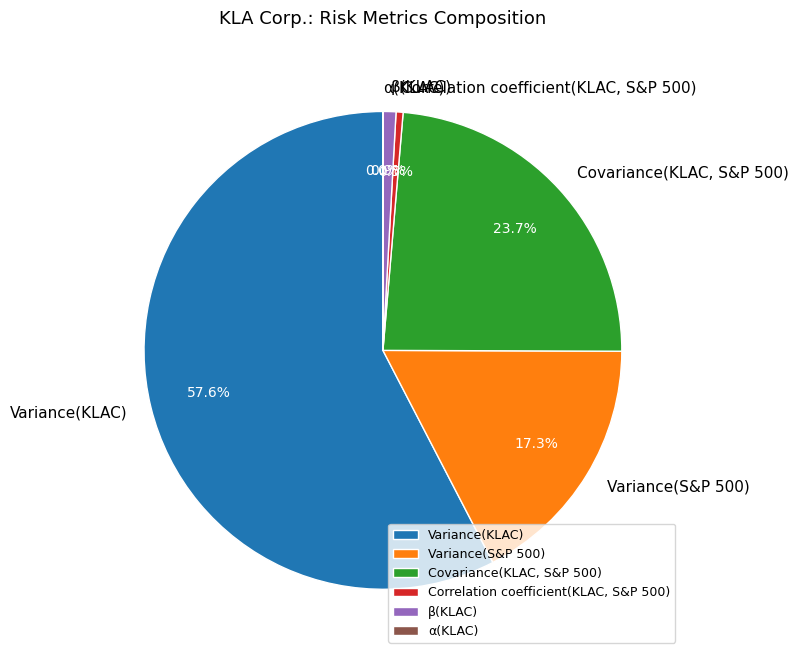

Which category has the biggest portion of the pie?

Variance(KLAC)